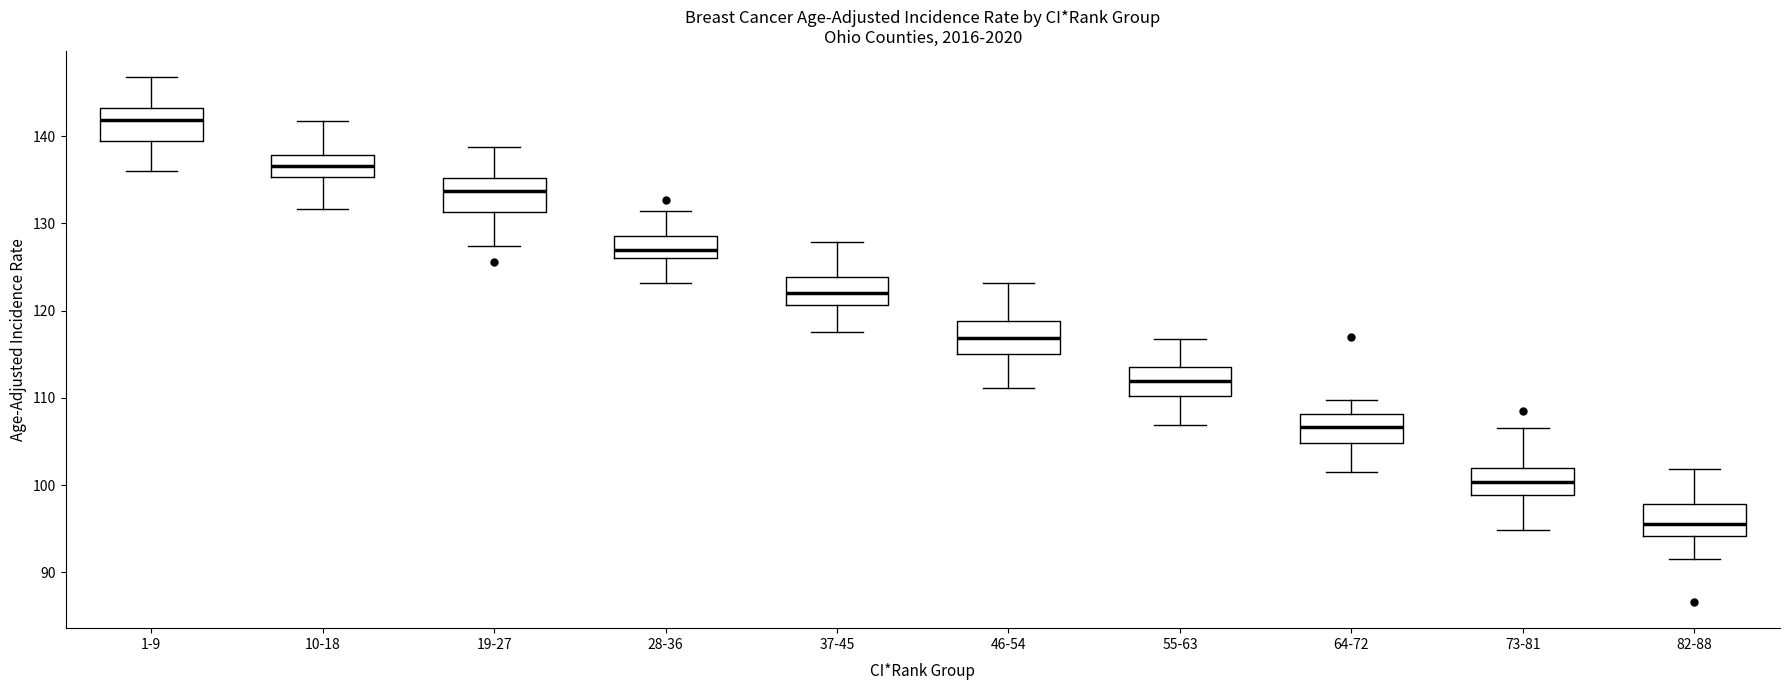

Which box's median line is the highest?

1-9